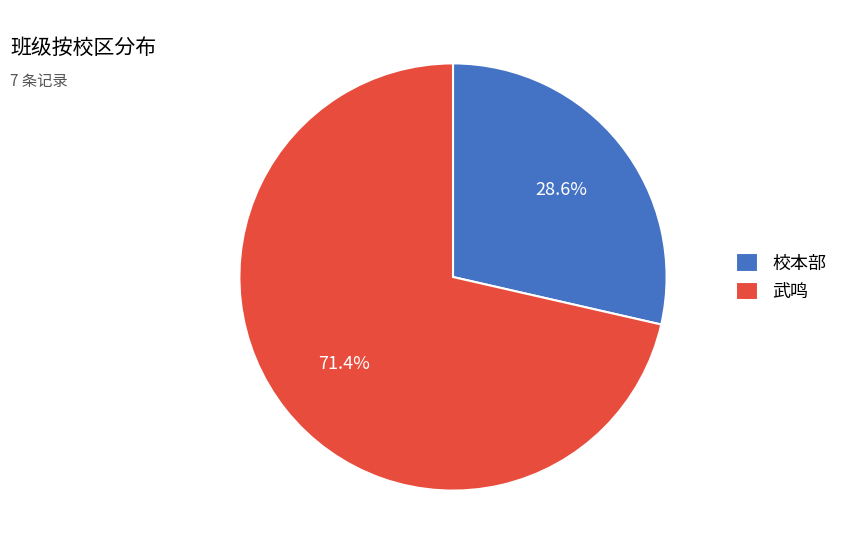

Between 武鸣 and 校本部, which is larger?

武鸣